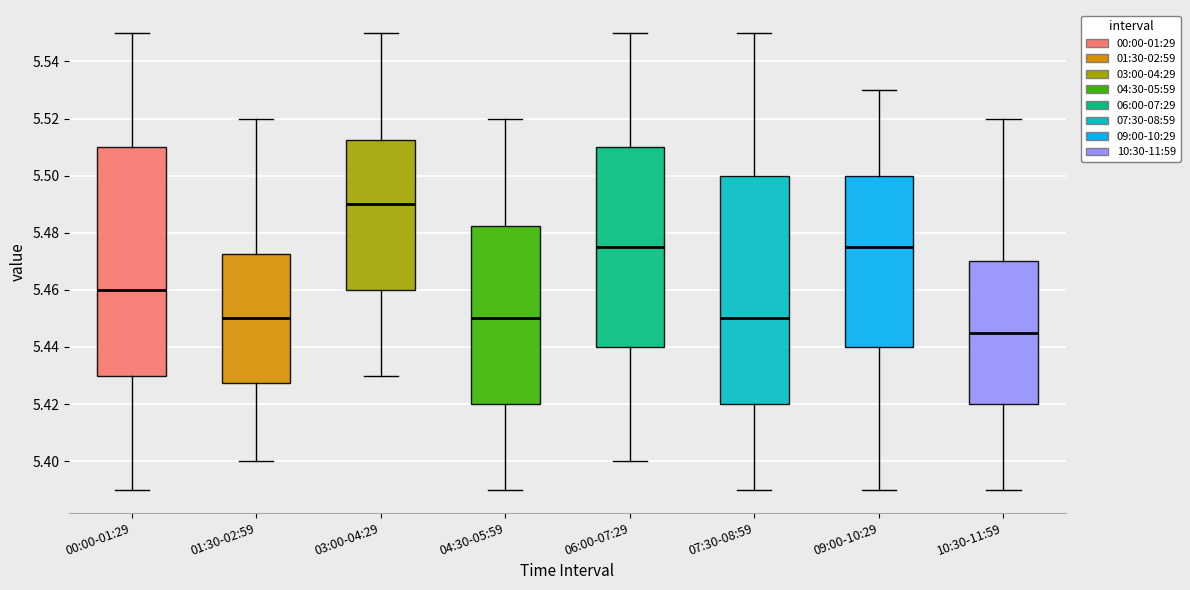

Reading left to right, transcribe this box plot: for each box, give where its median line is, the range the box spans, and where its two whiskers end, as read against the y-axis. The values are not printed on the chart, so give them approximately, as read against the axis.

00:00-01:29: median 5.460, box 5.430 to 5.510, whiskers 5.390 to 5.550
01:30-02:59: median 5.450, box 5.428 to 5.472, whiskers 5.400 to 5.520
03:00-04:29: median 5.490, box 5.460 to 5.512, whiskers 5.430 to 5.550
04:30-05:59: median 5.450, box 5.420 to 5.482, whiskers 5.390 to 5.520
06:00-07:29: median 5.476, box 5.440 to 5.510, whiskers 5.400 to 5.550
07:30-08:59: median 5.450, box 5.420 to 5.500, whiskers 5.390 to 5.550
09:00-10:29: median 5.476, box 5.440 to 5.500, whiskers 5.390 to 5.530
10:30-11:59: median 5.446, box 5.420 to 5.470, whiskers 5.390 to 5.520